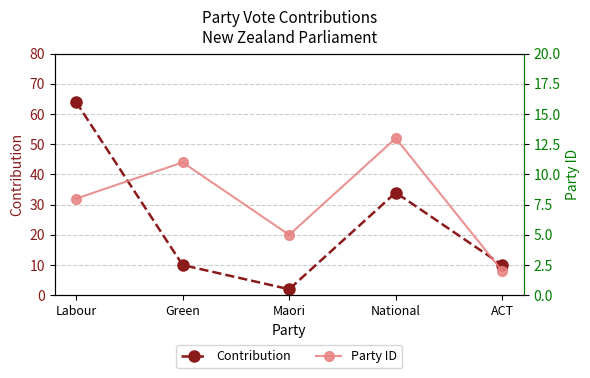

How many lines are shown in the chart?

2